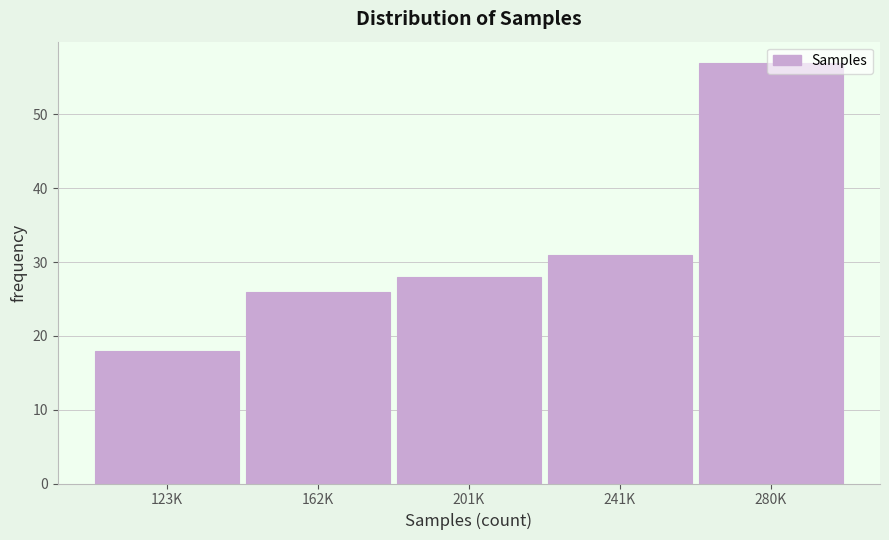

Where is the data nearest to the value 37?

241K